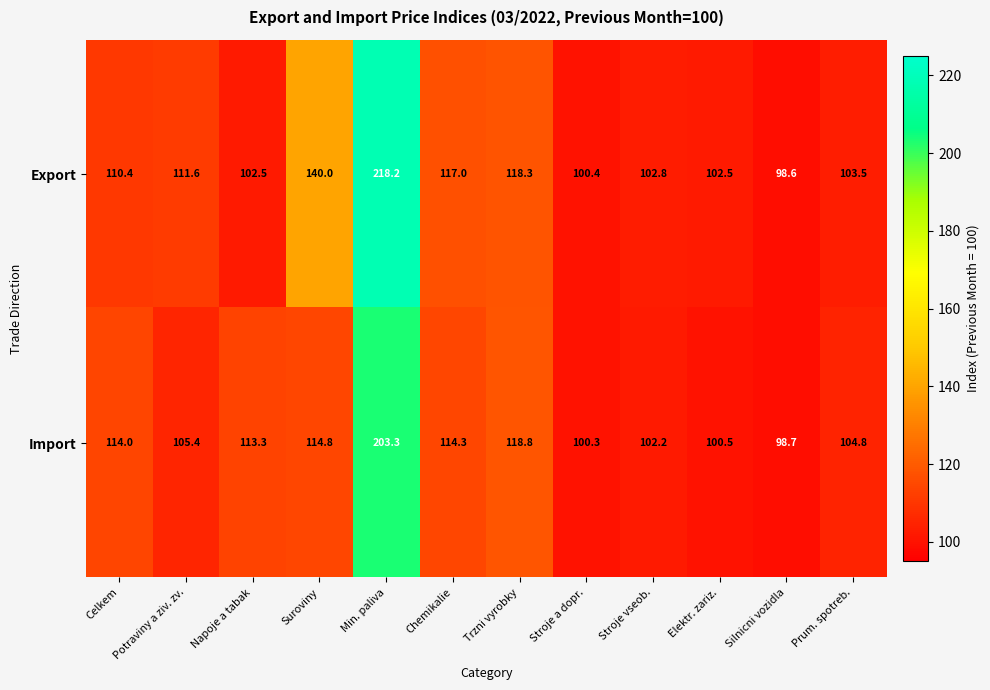

List the series in order of their peak value, highest first.

Export, Import